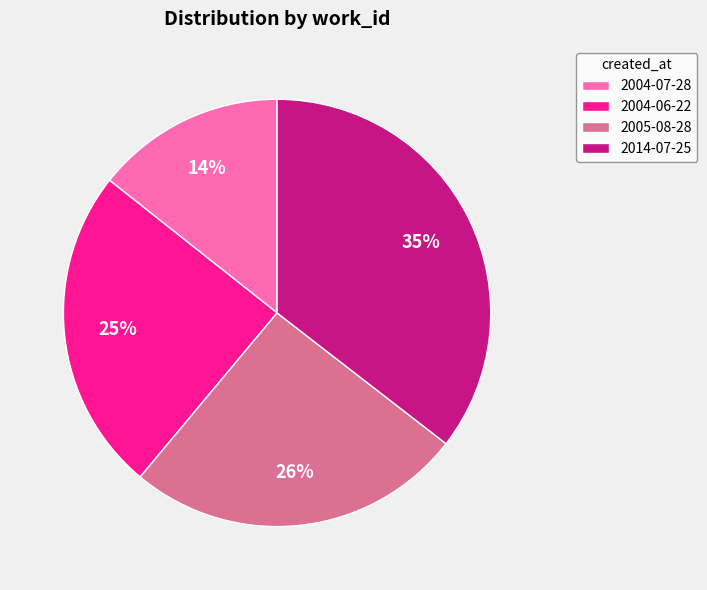

Does 2004-06-22 account for over 50% of the chart?

No